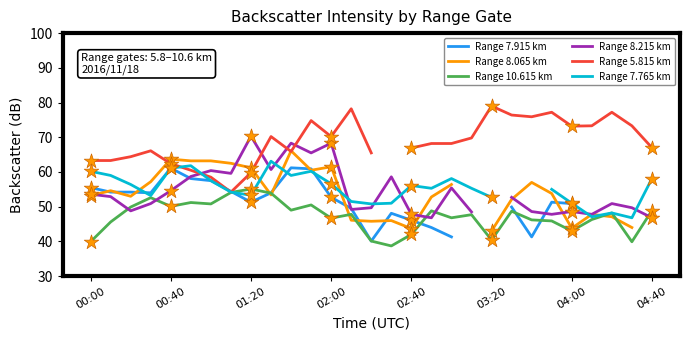

At which category is the sum across all series the highest?

11